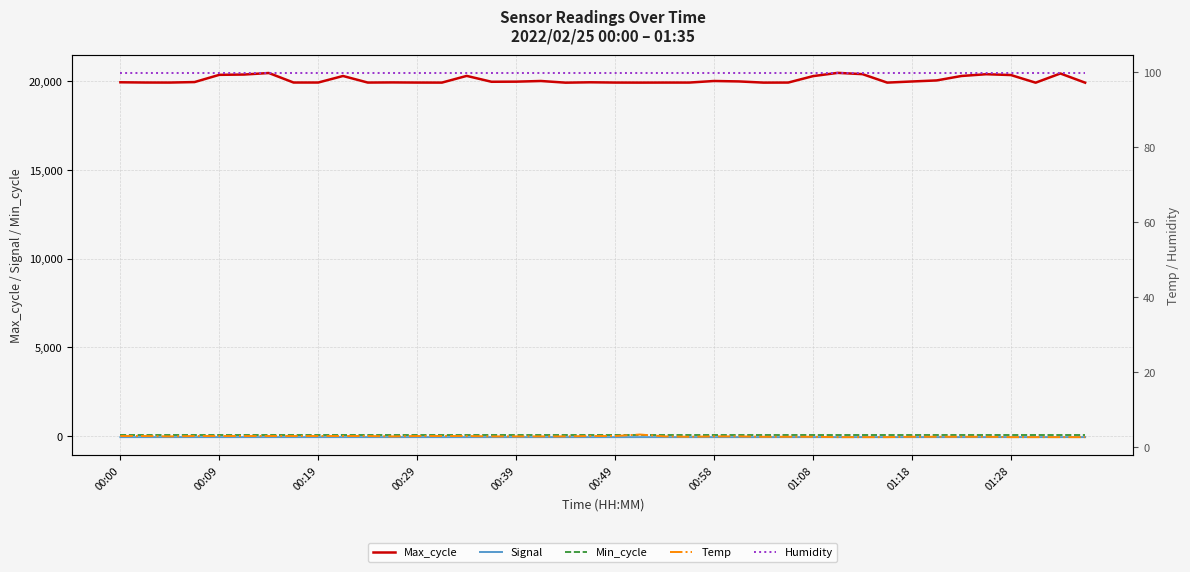

Which series has the largest total across all categories?

Max_cycle